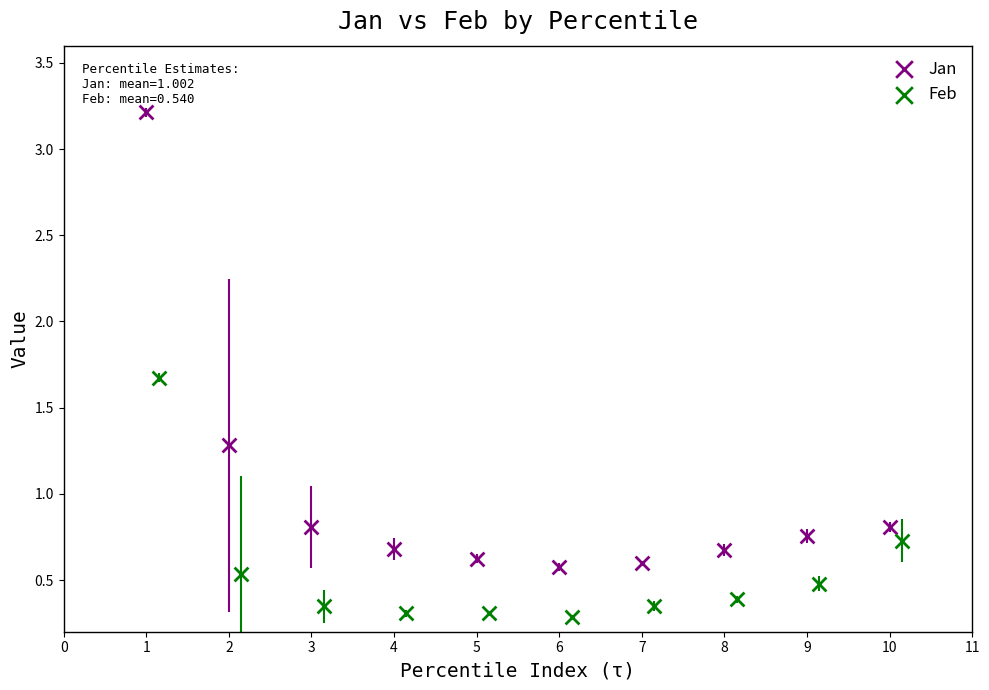

Which series reaches the maximum Y coordinate?

Jan